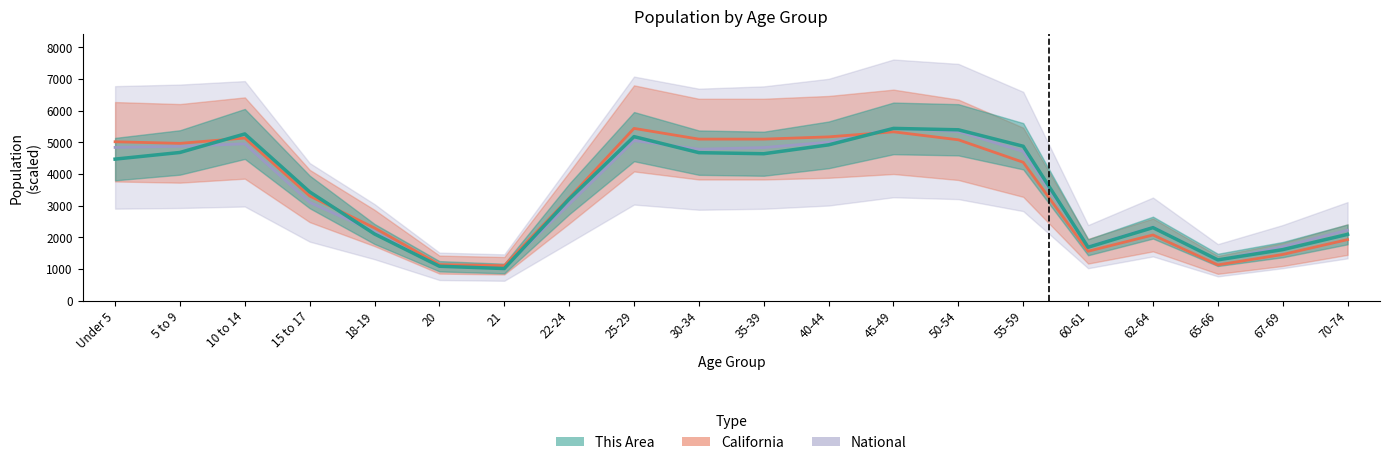

Reading right to left, extract all data points from this chart.

This Area: 70-74=2091.0	67-69=1609.0	65-66=1285.0	62-64=2304.0	60-61=1684.0	55-59=4873.0	50-54=5393.0	45-49=5437.0	40-44=4917.0	35-39=4637.0	30-34=4671.0	25-29=5177.0	22-24=3207.0	21=1012.0	20=1084.0	18-19=2103.0	15 to 17=3431.0	10 to 14=5262.0	5 to 9=4677.0	Under 5=4467.0
California: 70-74=1925.2	67-69=1455.6	65-66=1126.9	62-64=2072.1	60-61=1557.7	55-59=4367.0	50-54=5076.7	45-49=5328.9	40-44=5169.0	35-39=5098.6	30-34=5098.3	25-29=5437.0	22-24=3242.2	21=1101.1	20=1136.5	18-19=2292.2	15 to 17=3302.4	10 to 14=5132.9	5 to 9=4964.4	Under 5=5014.9
National: 70-74=2221.4	67-69=1703.6	65-66=1273.7	62-64=2323.4	60-61=1703.2	55-59=4708.2	50-54=5338.7	45-49=5437.0	40-44=5001.8	35-39=4831.5	30-34=4779.4	25-29=5052.3	22-24=3043.7	21=1042.5	20=1082.0	18-19=2175.4	15 to 17=3101.6	10 to 14=4950.6	5 to 9=4872.0	Under 5=4836.7